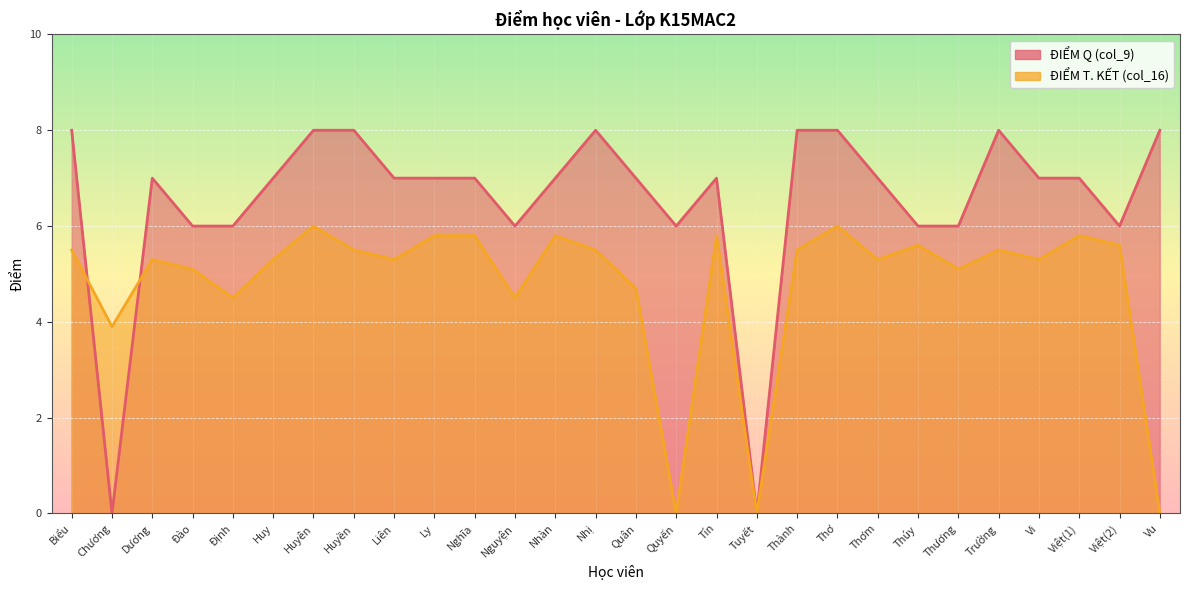

What is the spread (max minus min) of values at Biểu?

2.5